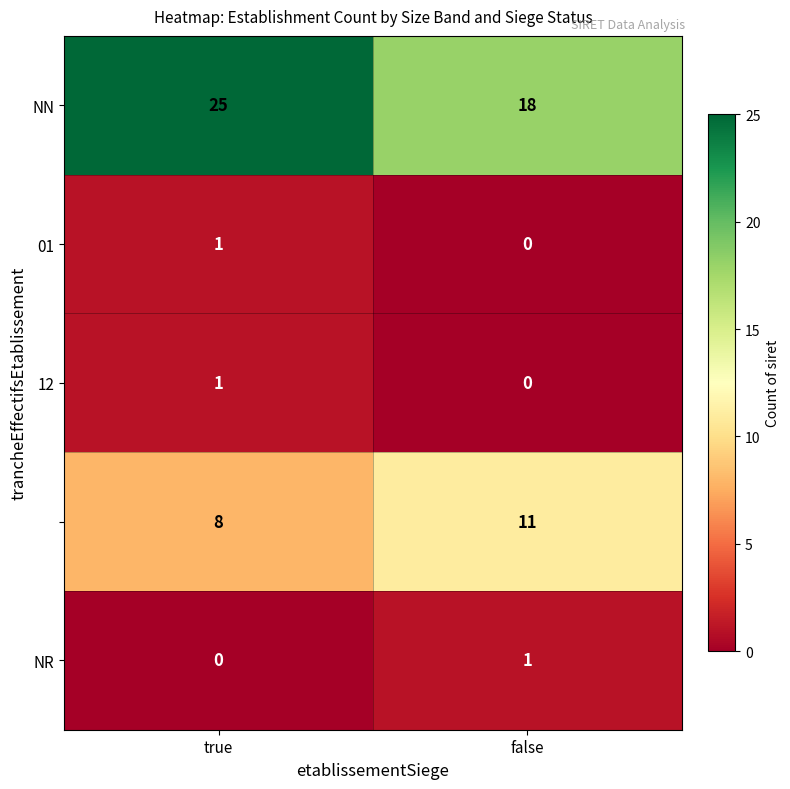

At which category is the sum across all series the highest?

true